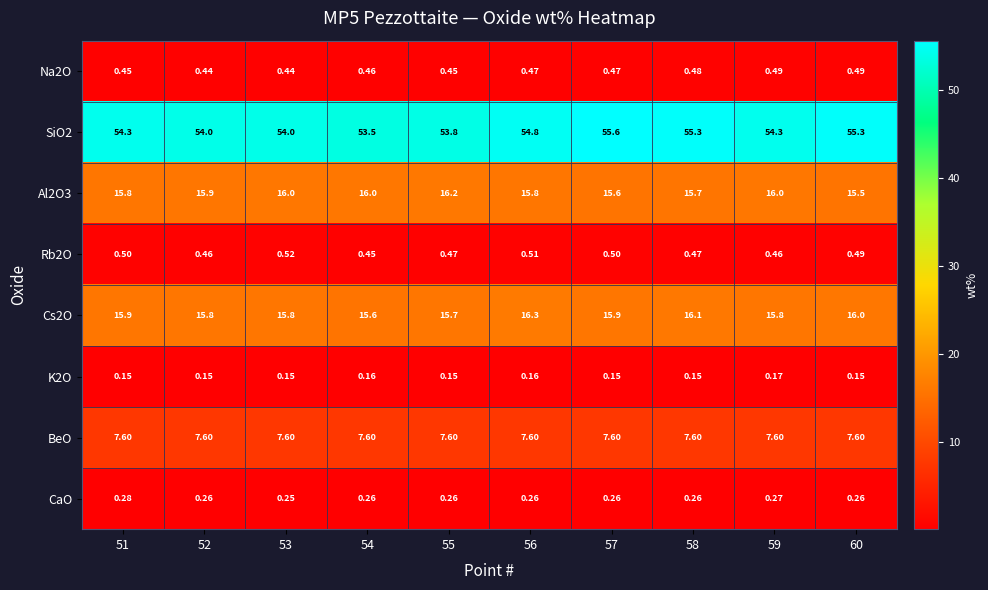

Rank the series at 57 from highest to lowest value.

SiO2, Cs2O, Al2O3, BeO, Rb2O, Na2O, CaO, K2O